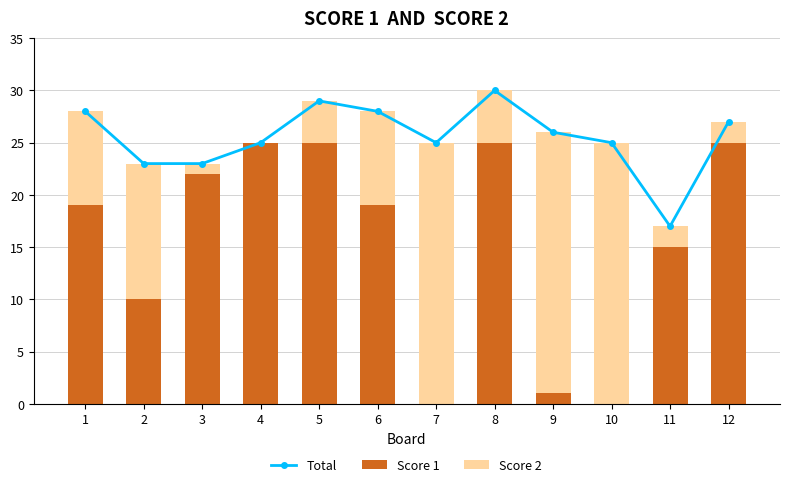

Where does the Total series first go above 26?

1